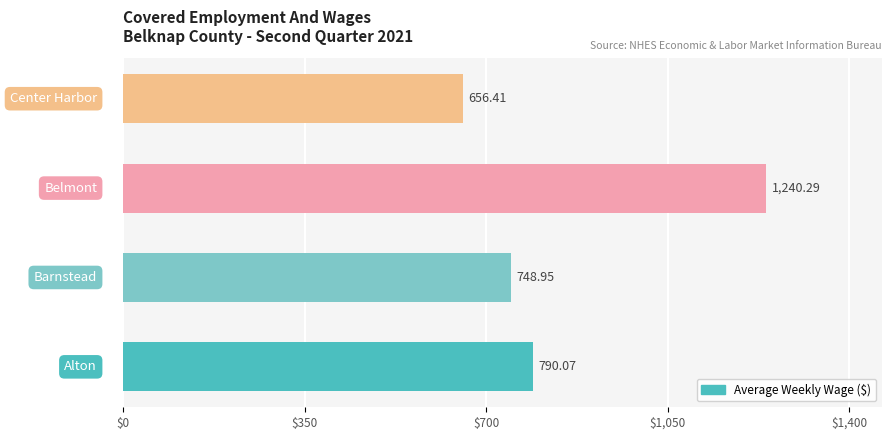

How many data points are above 790?

2